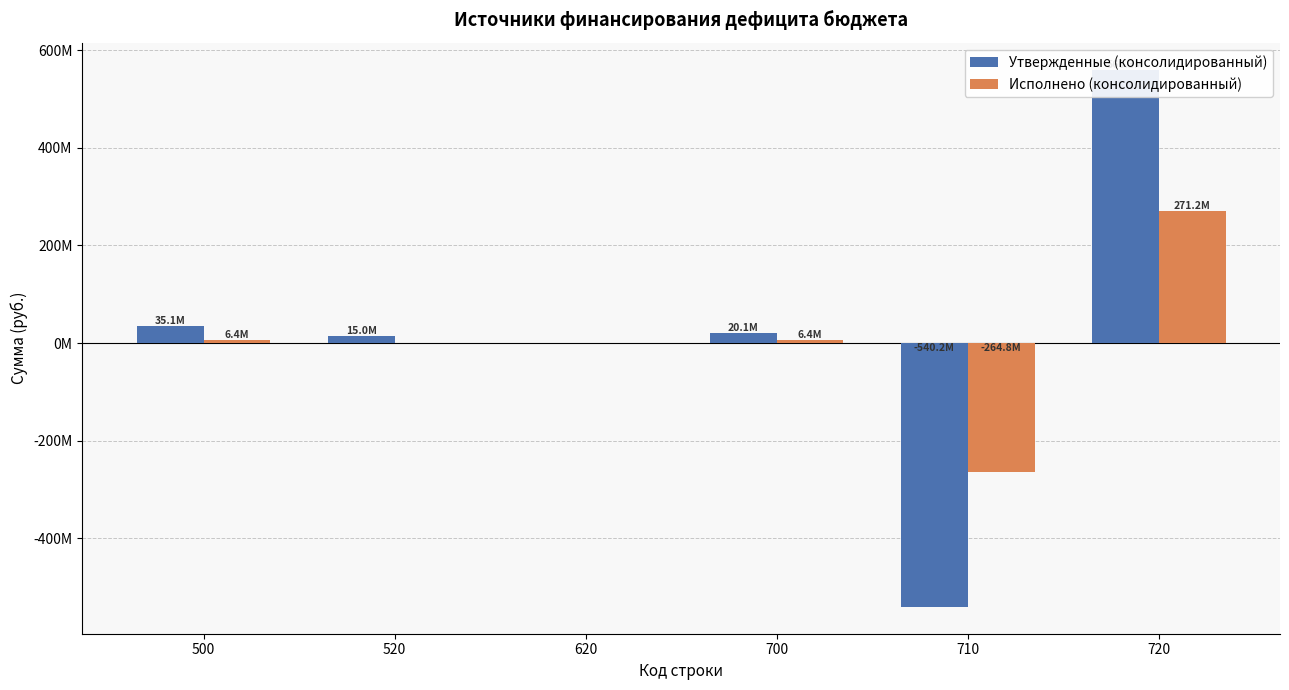

At 500, list the series in order from smallest to largest.

Исполнено (консолидированный), Утвержденные (консолидированный)